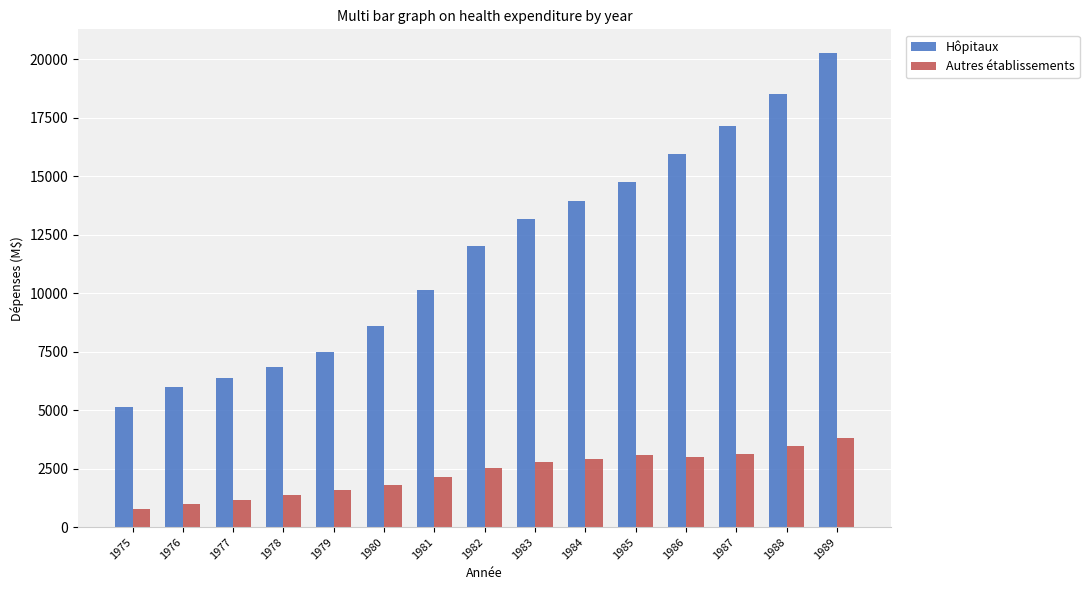

True or false: Autres établissements has a value of 3808.3 at 1981.

False